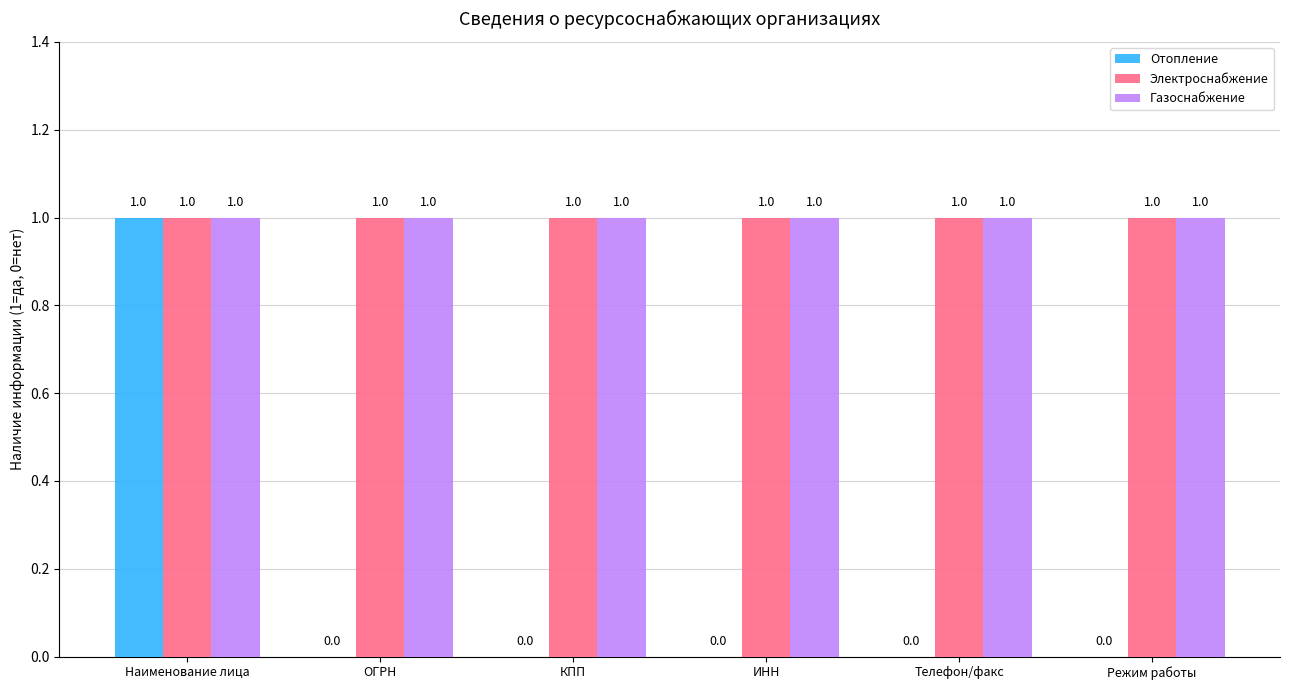

What is the sum of all Газоснабжение values?

6